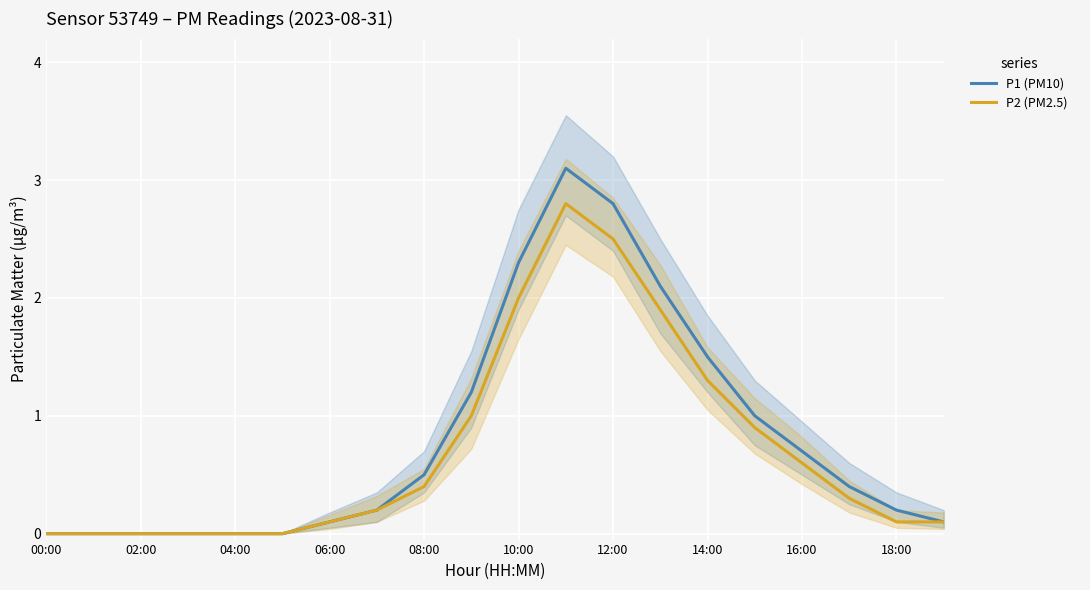

Count the number of data series in this chart.

2